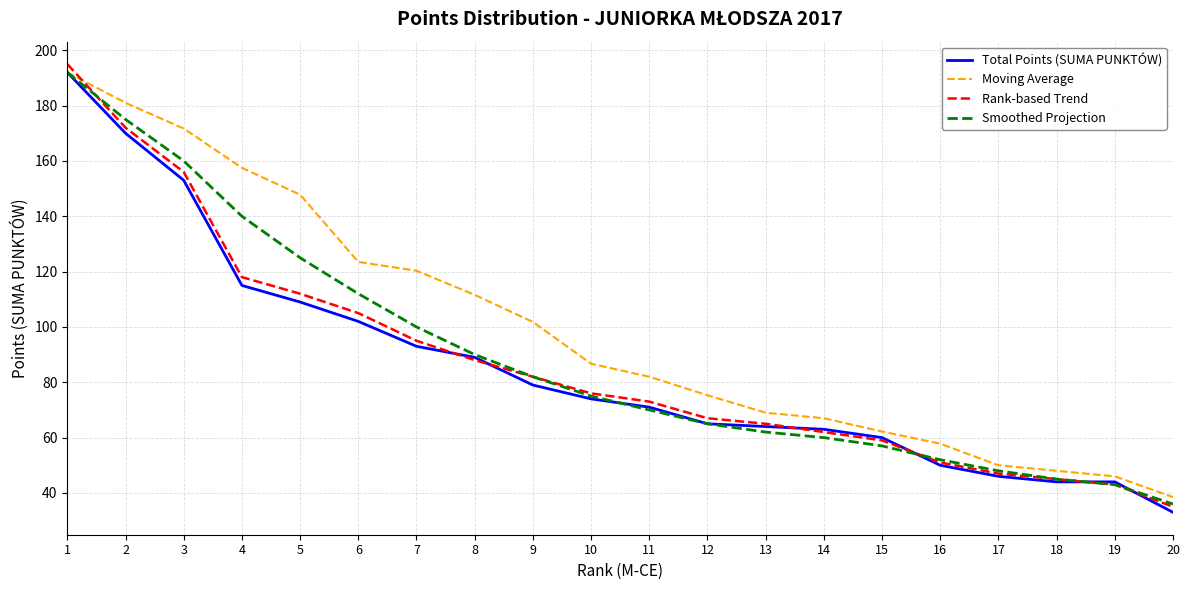

The Smoothed Projection series shows 112.0 at 6. True or false?

True